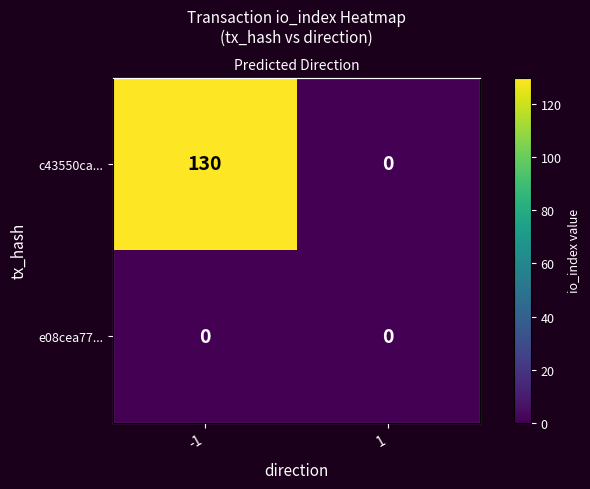

How many positive values does the c43550ca... series have?

1